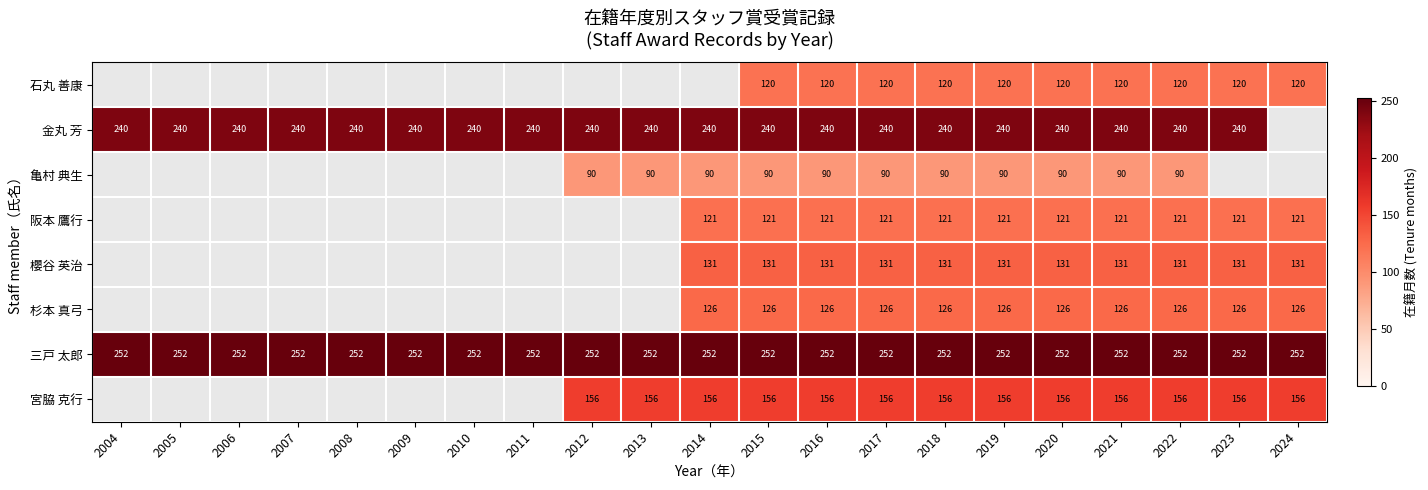

At which category is the sum across all series the highest?

2015